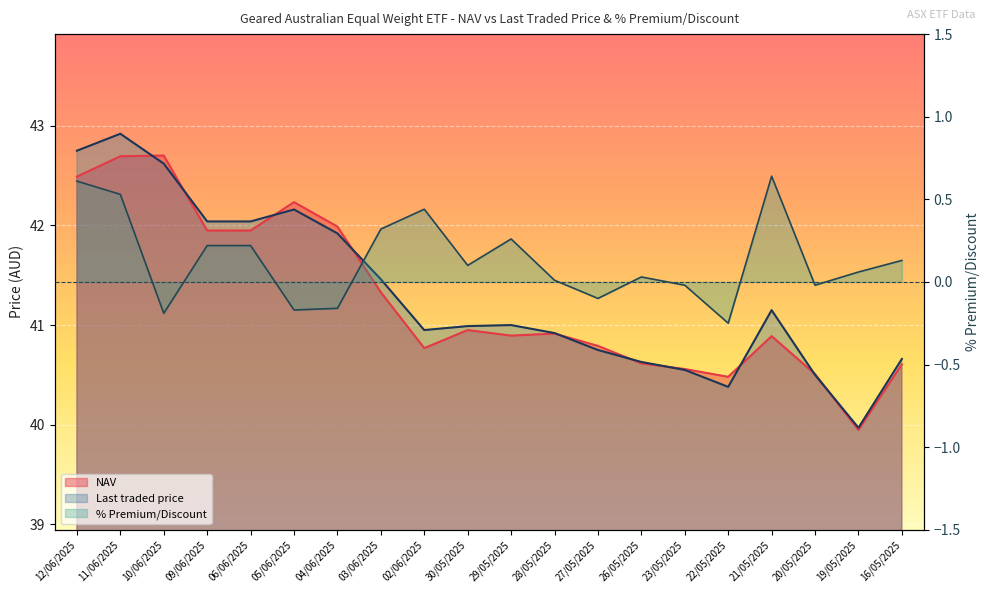

Rank the categories by NAV value from highest to lowest.

10/06/2025, 11/06/2025, 12/06/2025, 05/06/2025, 04/06/2025, 09/06/2025, 06/06/2025, 03/06/2025, 30/05/2025, 28/05/2025, 29/05/2025, 21/05/2025, 27/05/2025, 02/06/2025, 26/05/2025, 16/05/2025, 23/05/2025, 20/05/2025, 22/05/2025, 19/05/2025